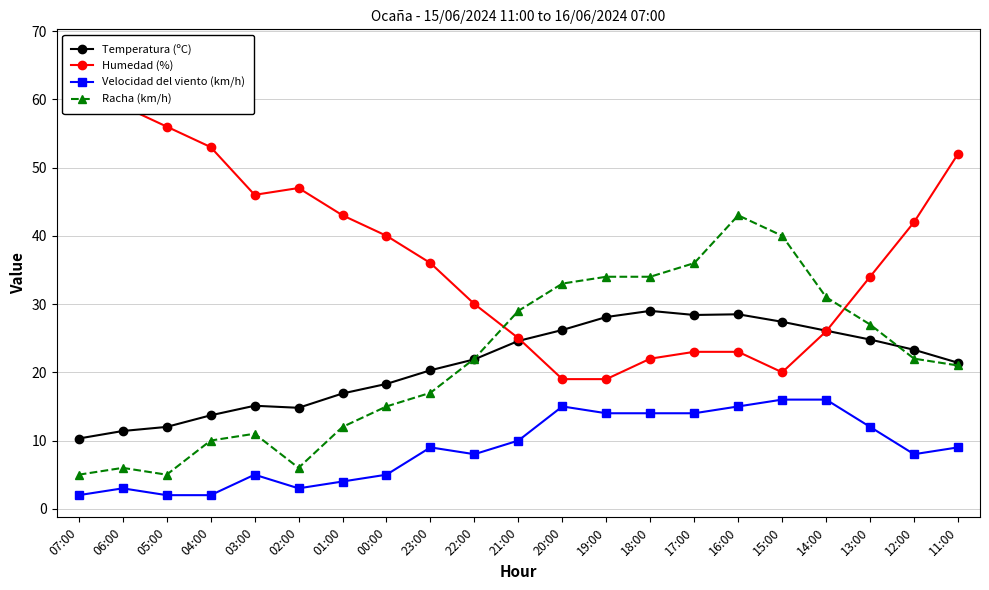

At which category does Racha (km/h) reach its first local valley?

05:00